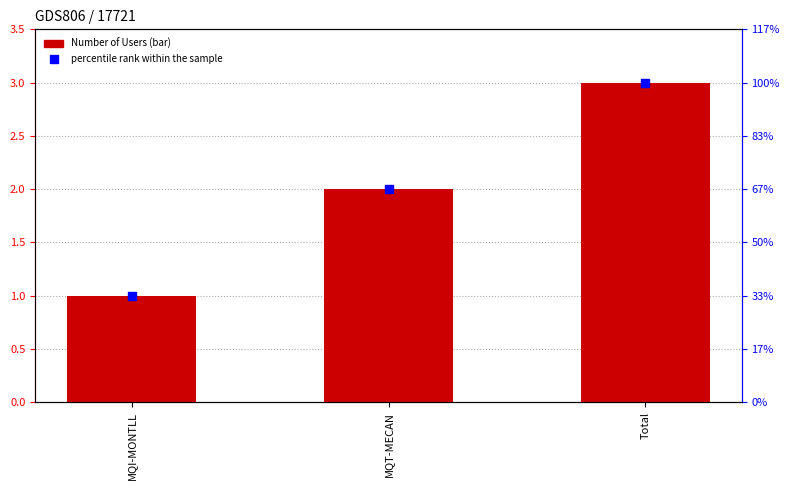

What are all the series names shown in the legend?

Number of Users, percentile rank within the sample